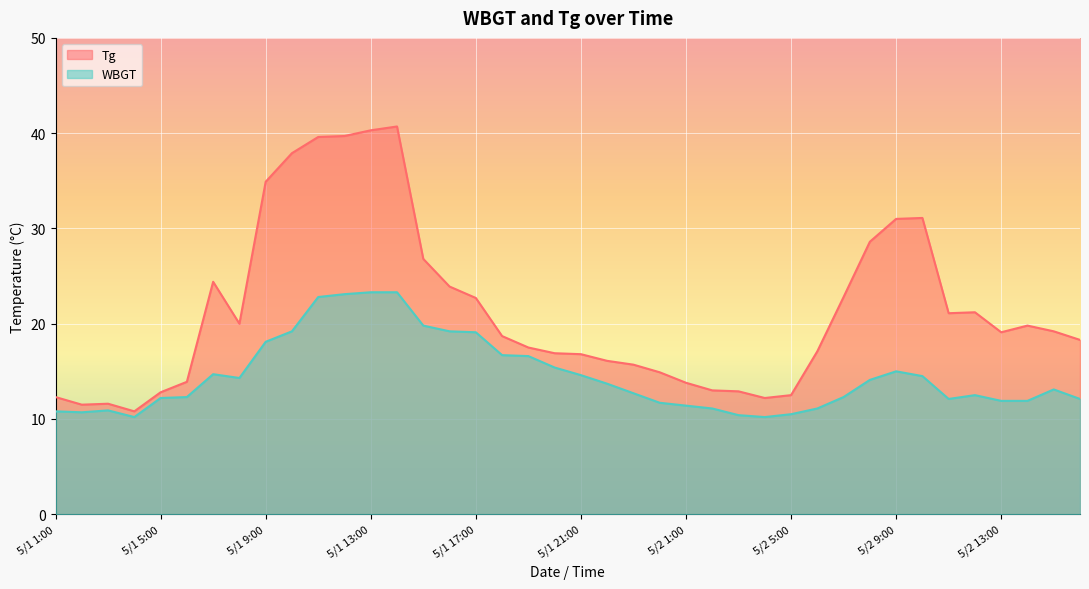

Where does the WBGT series first go above 13?

5/1 7:00